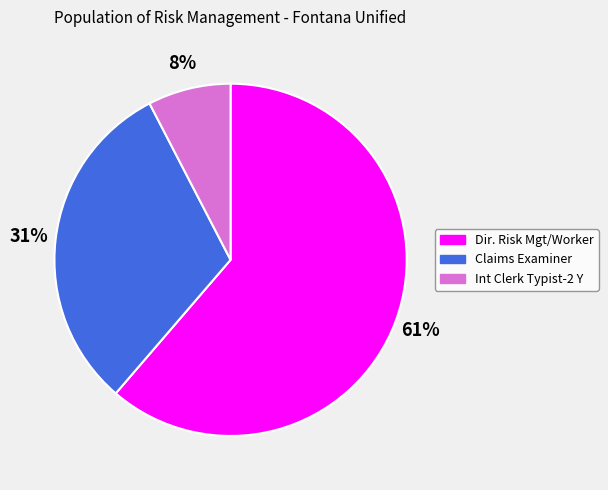

Is it true that Dir. Risk Mgt/Worker is 61% of the pie?

True